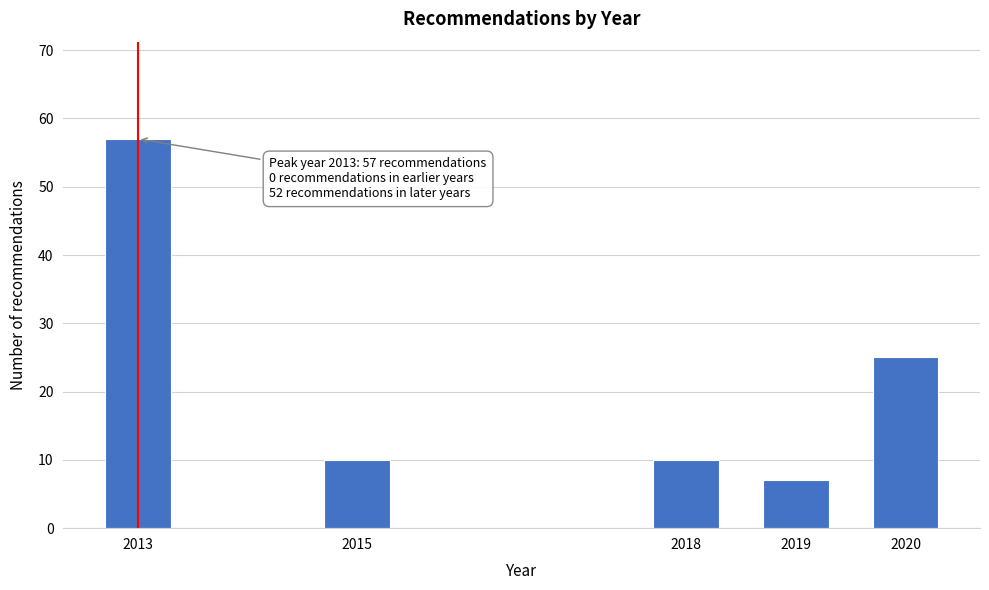

Reading right to left, transcribe all the data shown in this chart.

2020=25	2019=7	2018=10	2015=10	2013=57